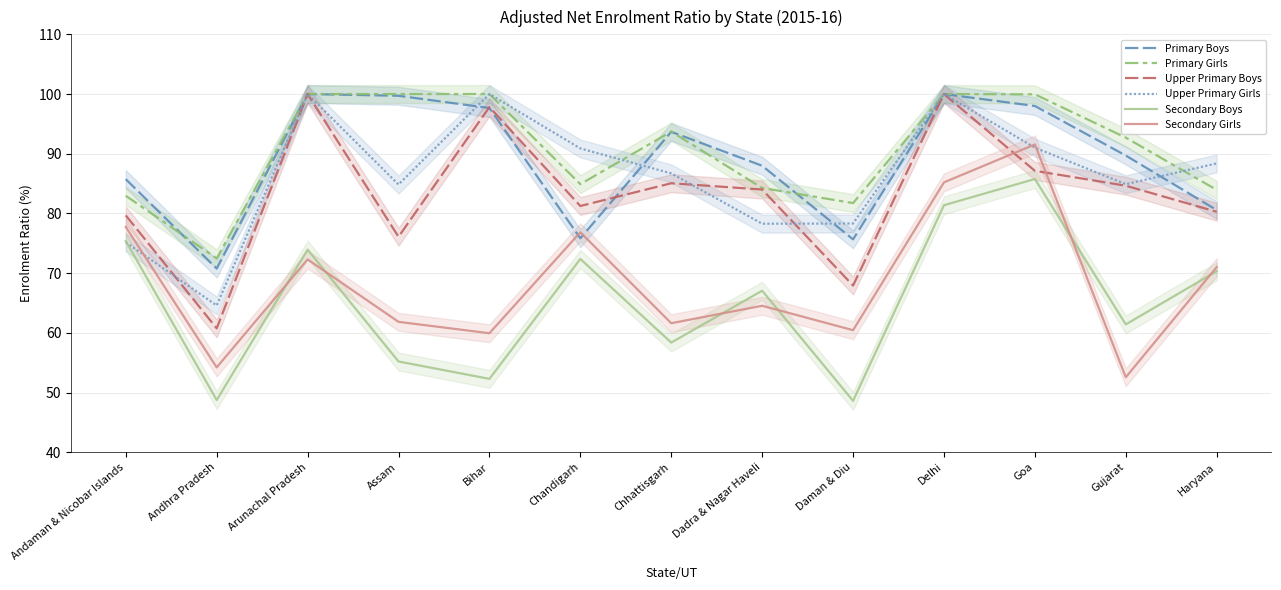

How many lines are shown in the chart?

6